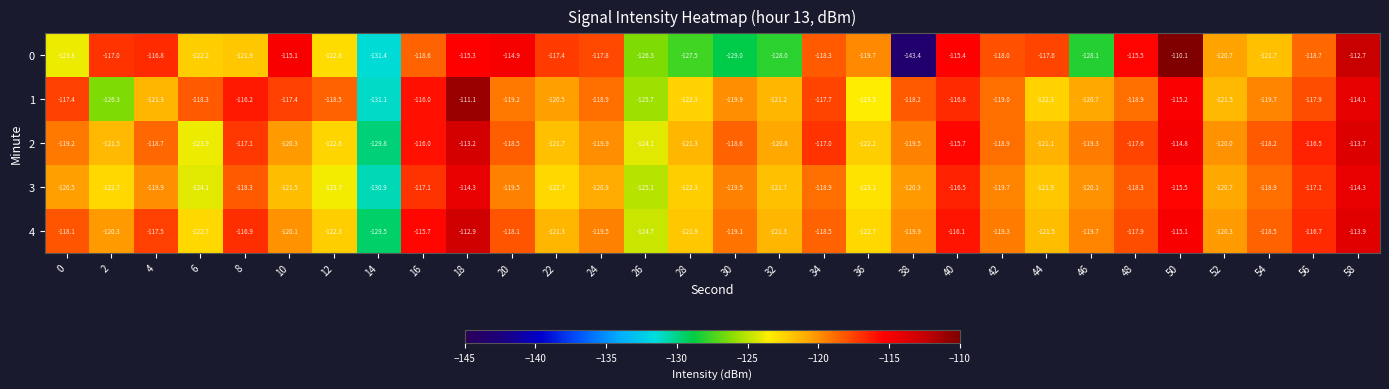

What is the highest value of the 4 series?

-112.9